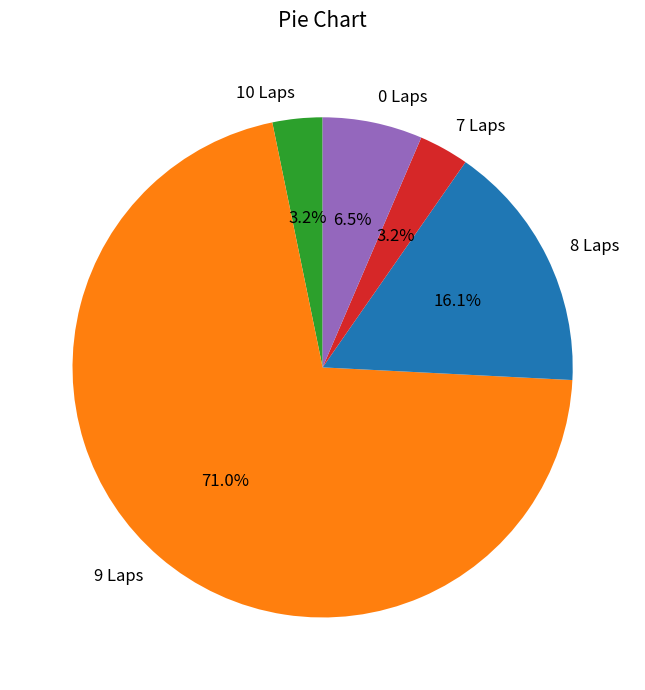

Is there a majority slice in this chart?

Yes